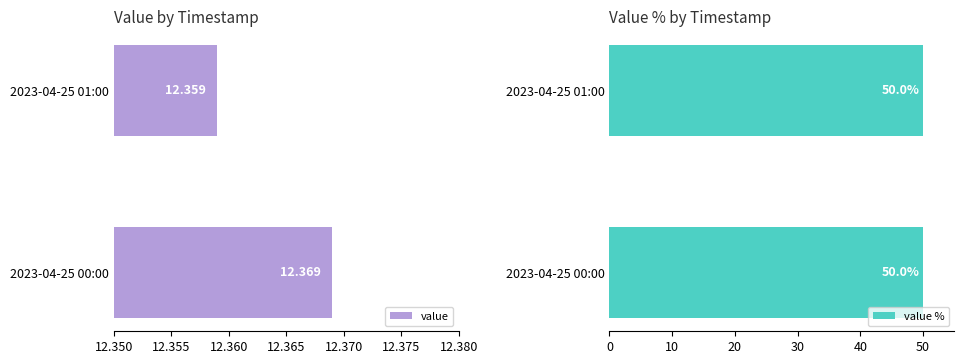

What is the sum of all value % values?

100.0